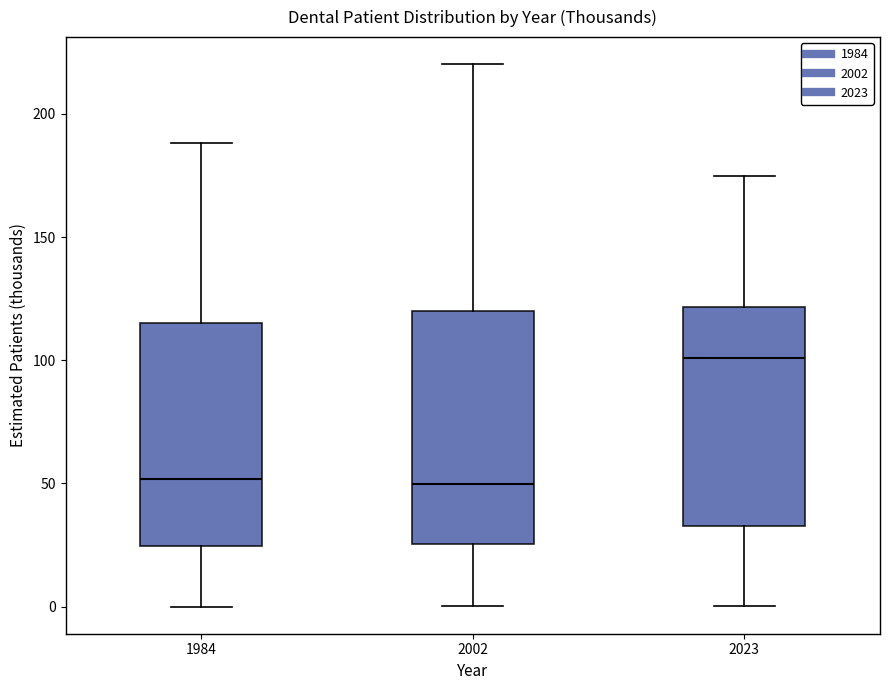

Reading left to right, transcribe this box plot: for each box, give where its median line is, the range the box spans, and where its two whiskers end, as read against the y-axis. The values are not printed on the chart, so give them approximately, as read against the axis.

1984: median 50, box 25 to 115, whiskers 0 to 190
2002: median 50, box 25 to 120, whiskers 0 to 220
2023: median 100, box 35 to 120, whiskers 0 to 175